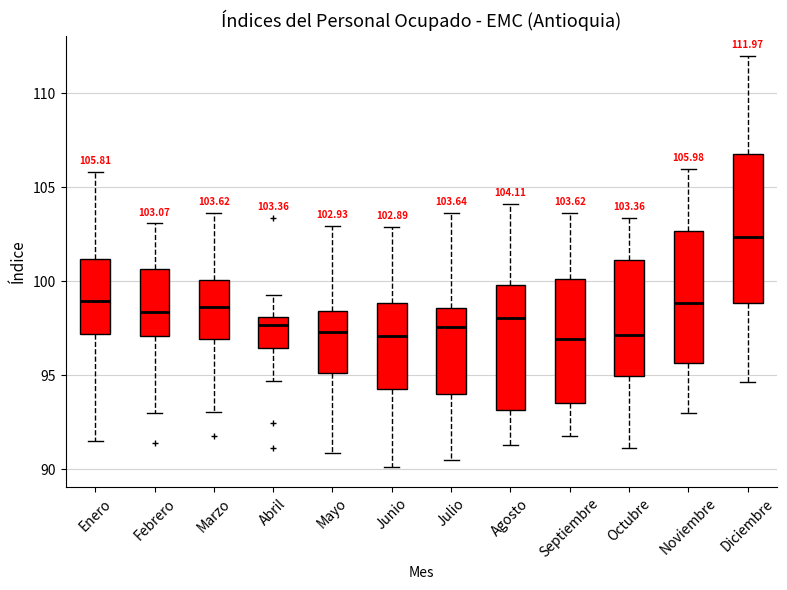

Which box is the tallest, from its lower edge to its upper edge?

Diciembre